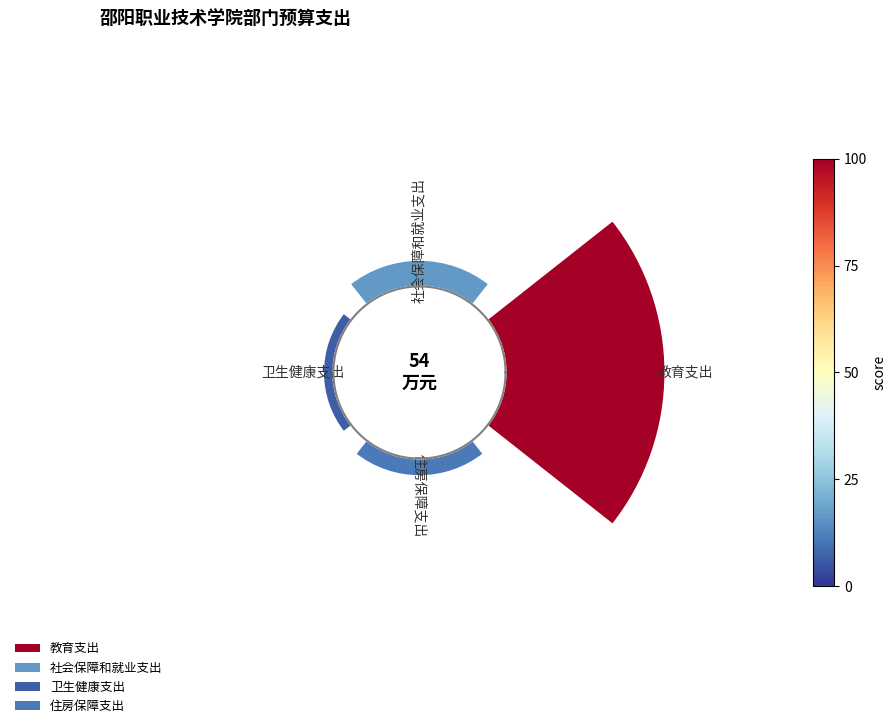

Which category has the smallest portion of the pie?

卫生健康支出